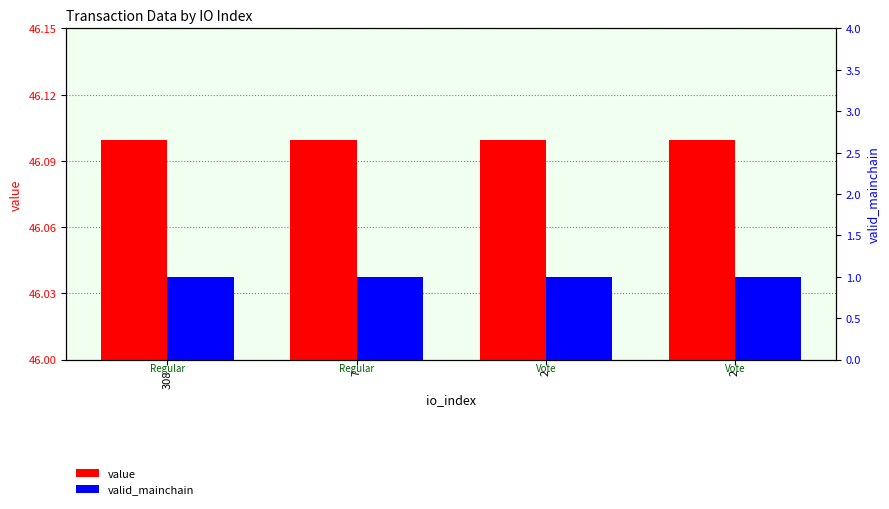

List the series in order of their peak value, highest first.

value, valid_mainchain